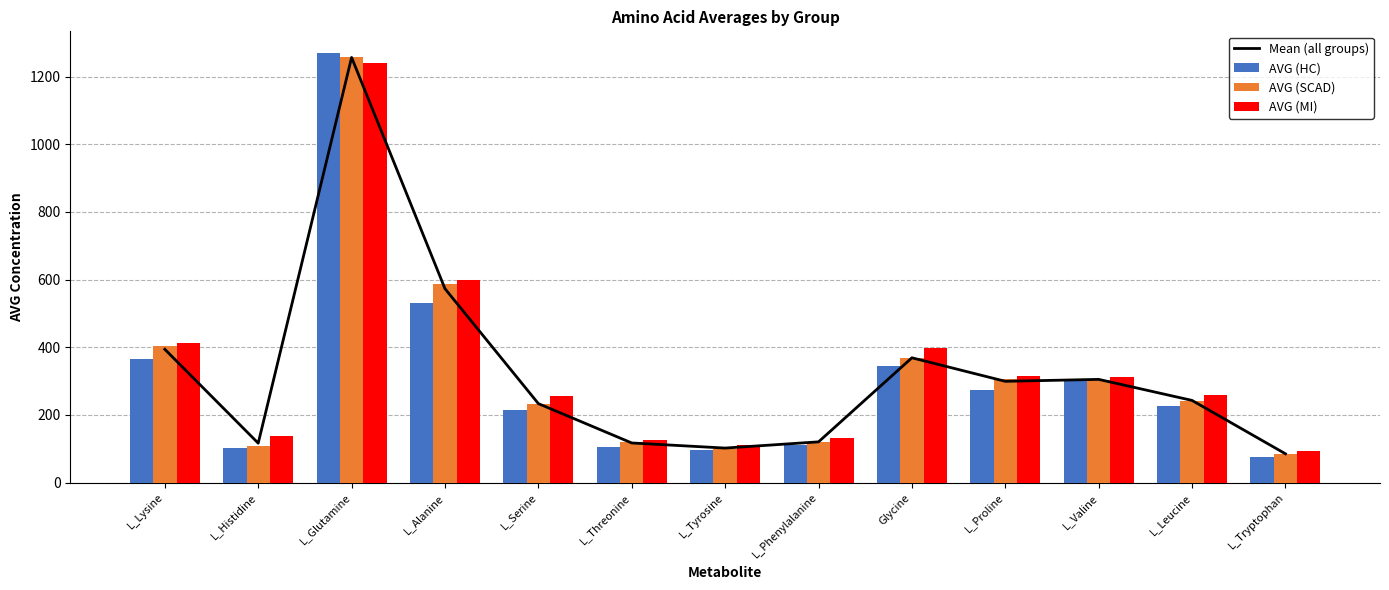

At which category is the sum across all series the highest?

L_Glutamine